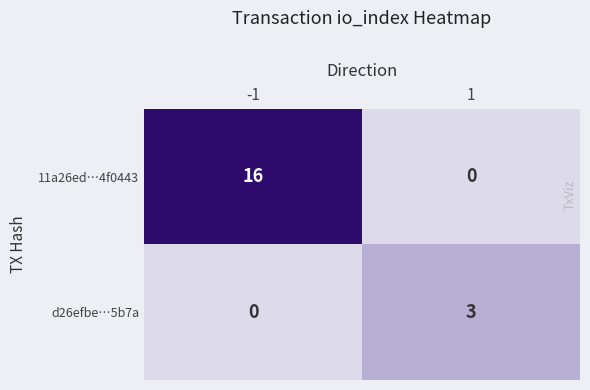

True or false: 11a26ed…4f0443 has a value of 0 at 1.

True